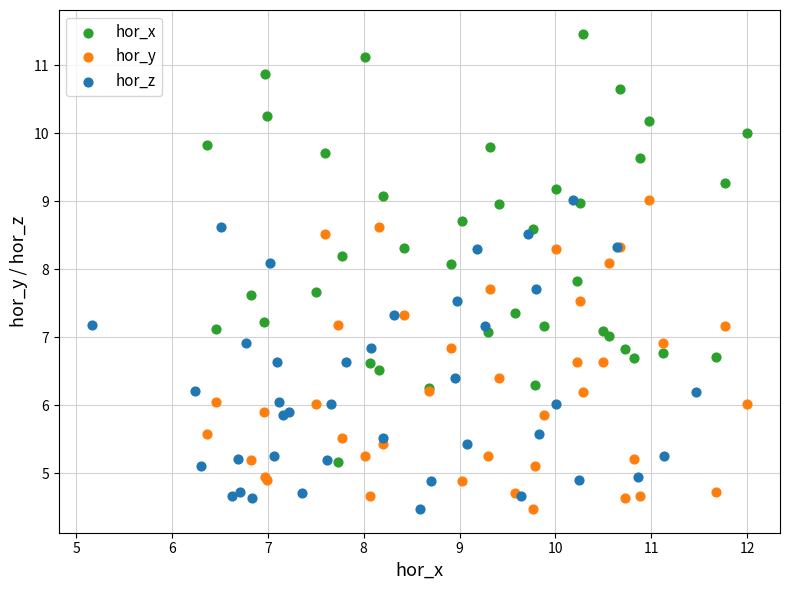

What are all the series names shown in the legend?

hor_x, hor_y, hor_z